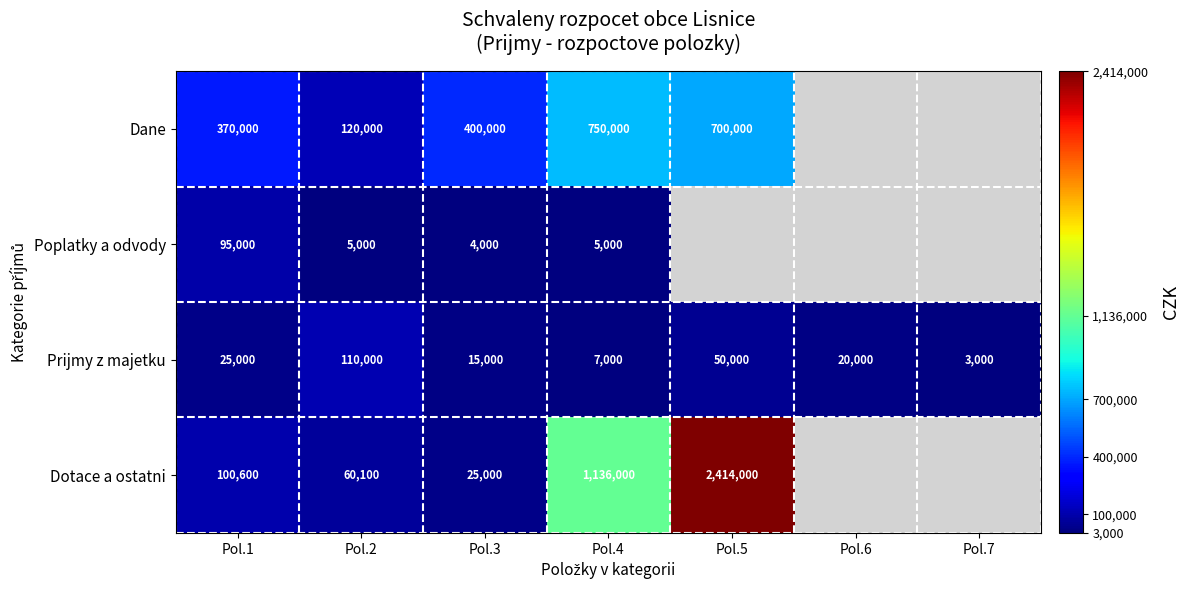

True or false: Dotace a ostatni has a value of 36894 at Pol.3.

False